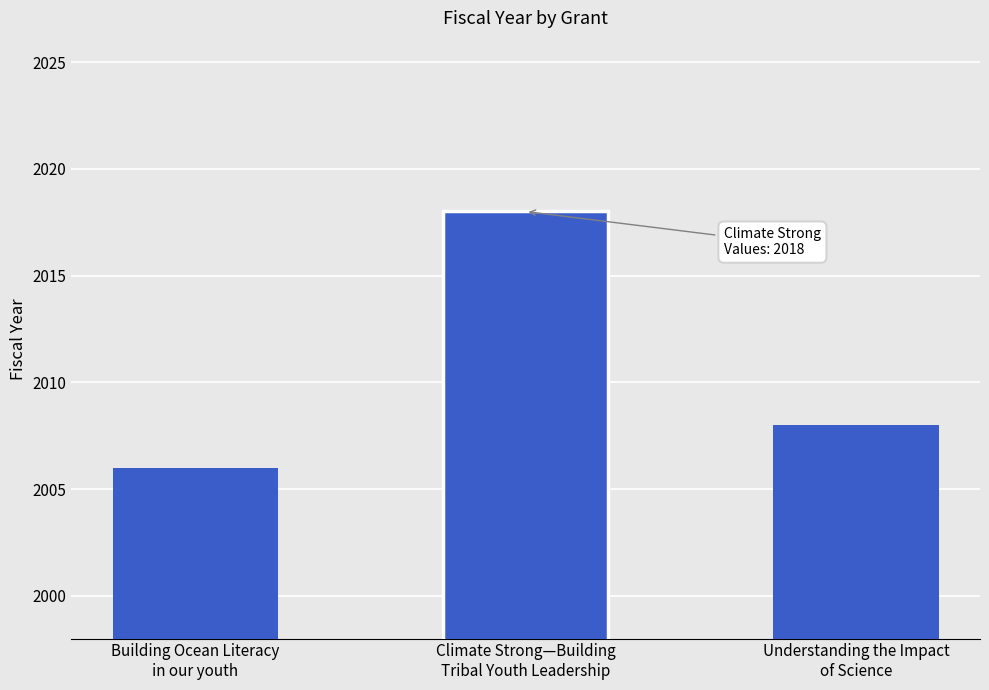

Between Building Ocean Literacy
in our youth and Understanding the Impact
of Science, which is larger?

Understanding the Impact
of Science